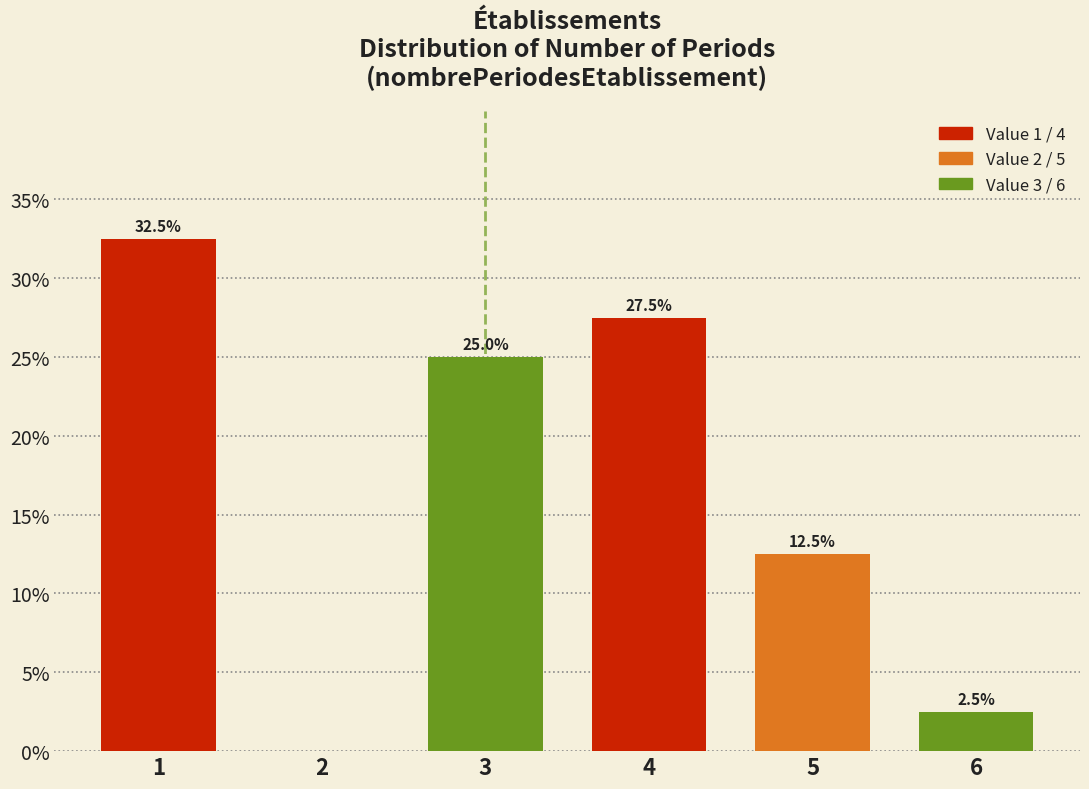

Reading right to left, transcribe all the data shown in this chart.

6=2.5	5=12.5	4=27.5	3=25.0	2=0.0	1=32.5